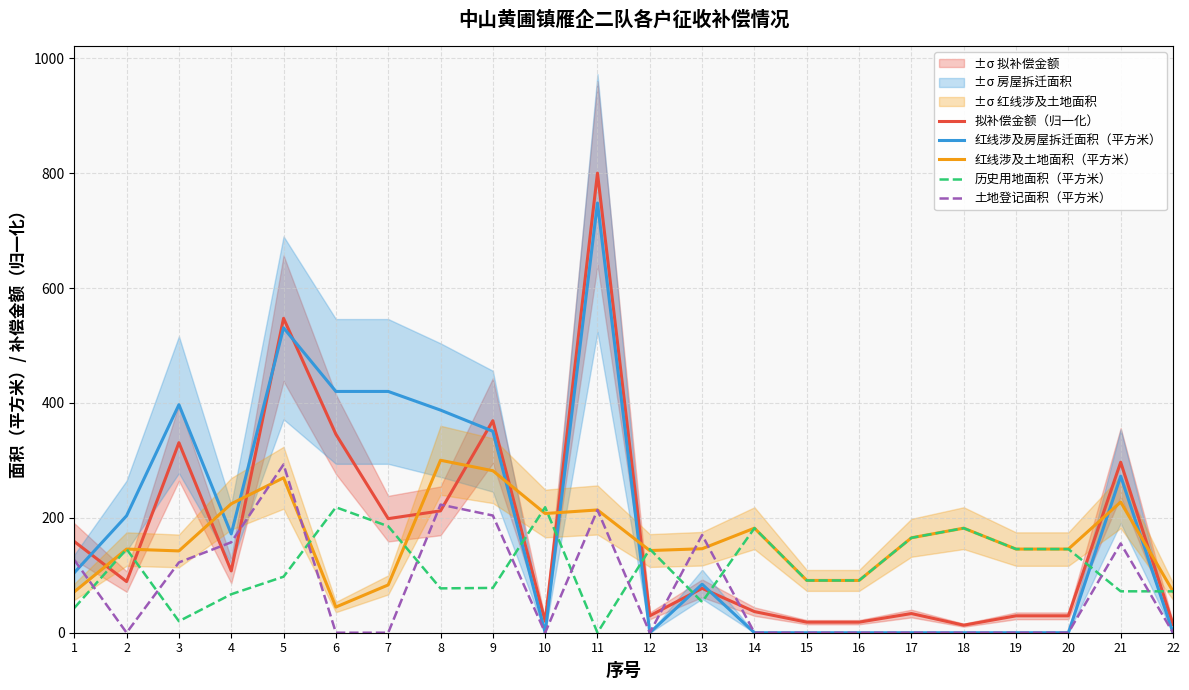

How many intersections are there between 土地登记面积（平方米） and 历史用地面积（平方米）?

11